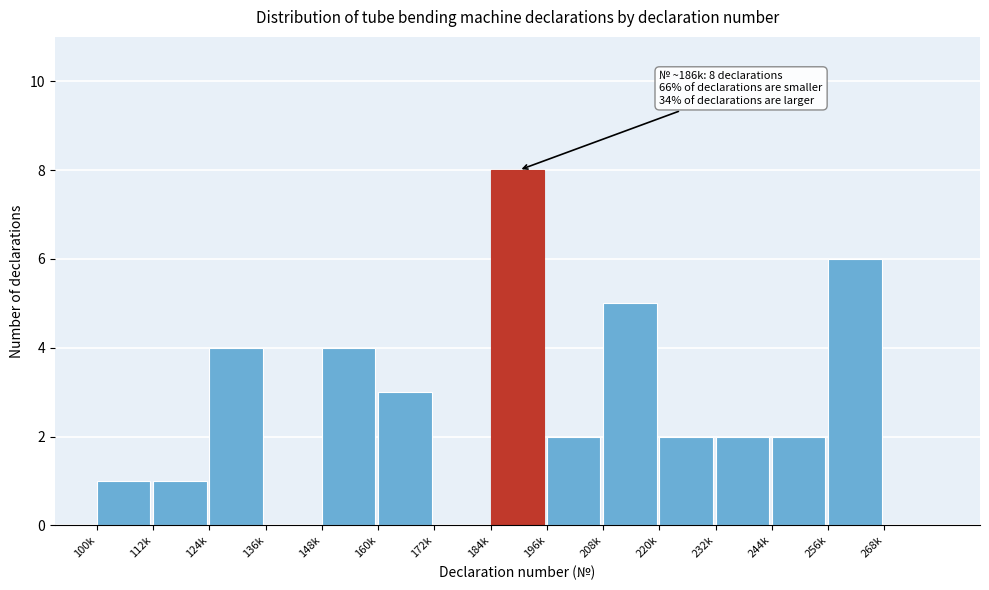

Reading right to left, transcribe all the data shown in this chart.

268k=0	256k=6	244k=2	232k=2	220k=2	208k=5	196k=2	184k=8	172k=0	160k=3	148k=4	136k=0	124k=4	112k=1	100k=1